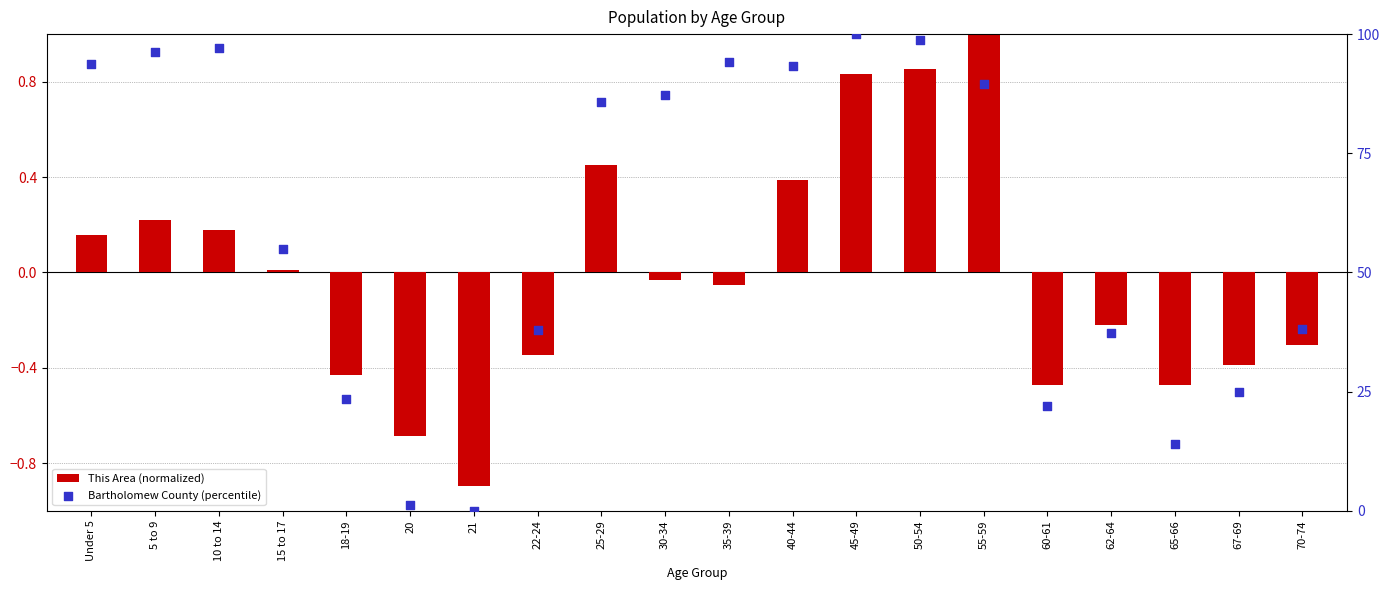

At which category is the sum across all series the highest?

45-49